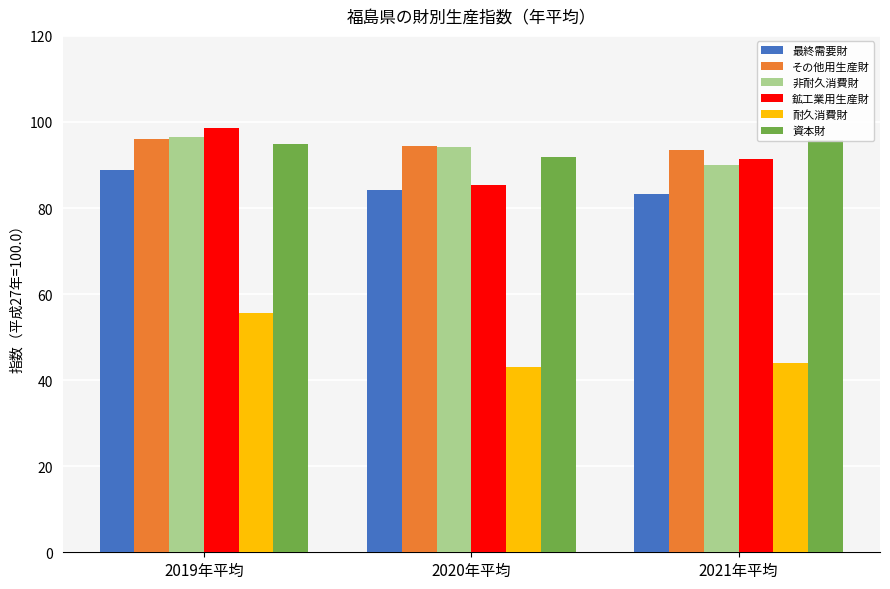

What is the difference between the その他用生産財 values at 2020年平均 and 2019年平均?

1.6